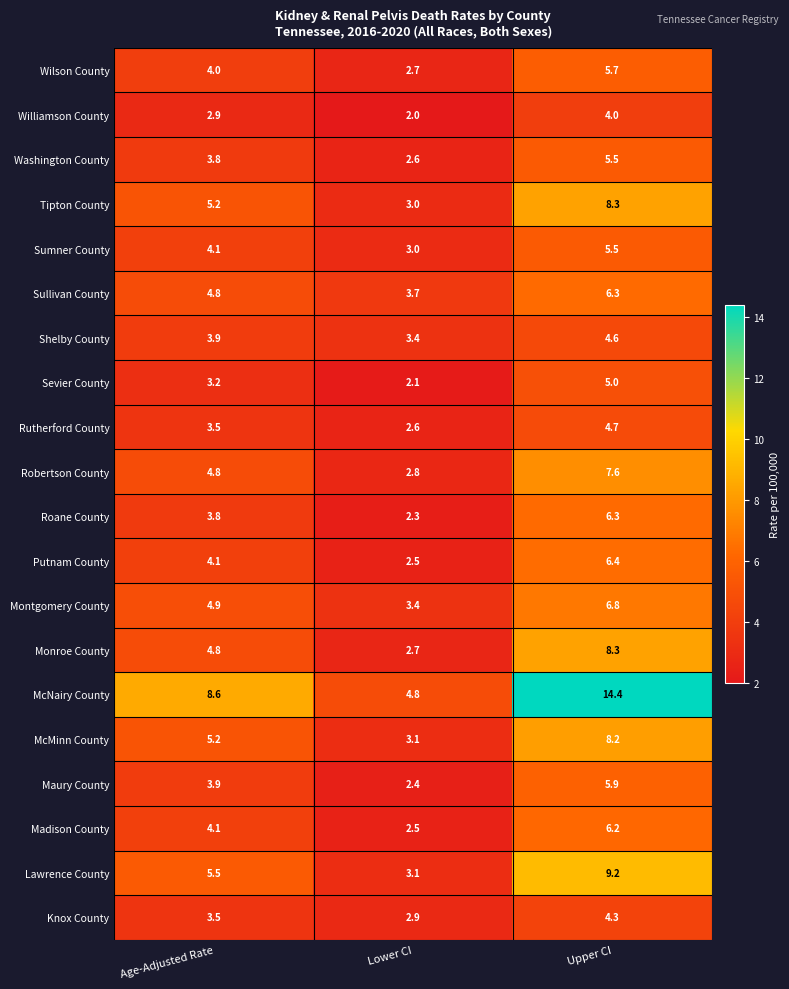

What is the difference between the maximum and minimum values in the Washington County series?

2.9